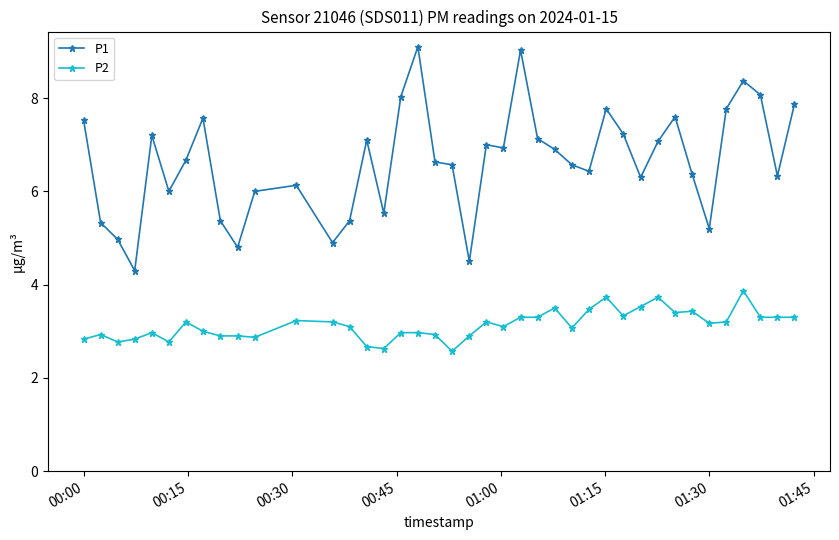

True or false: P2 and P1 intersect in this chart.

False